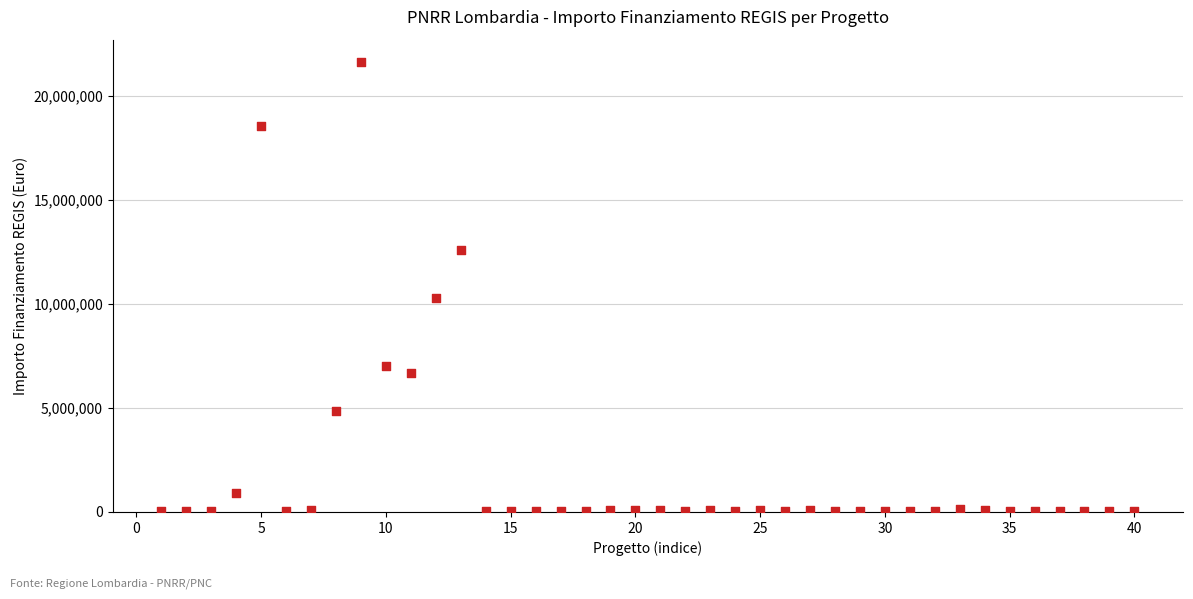

What is the range of Y values (max minus min)?

21589580.0